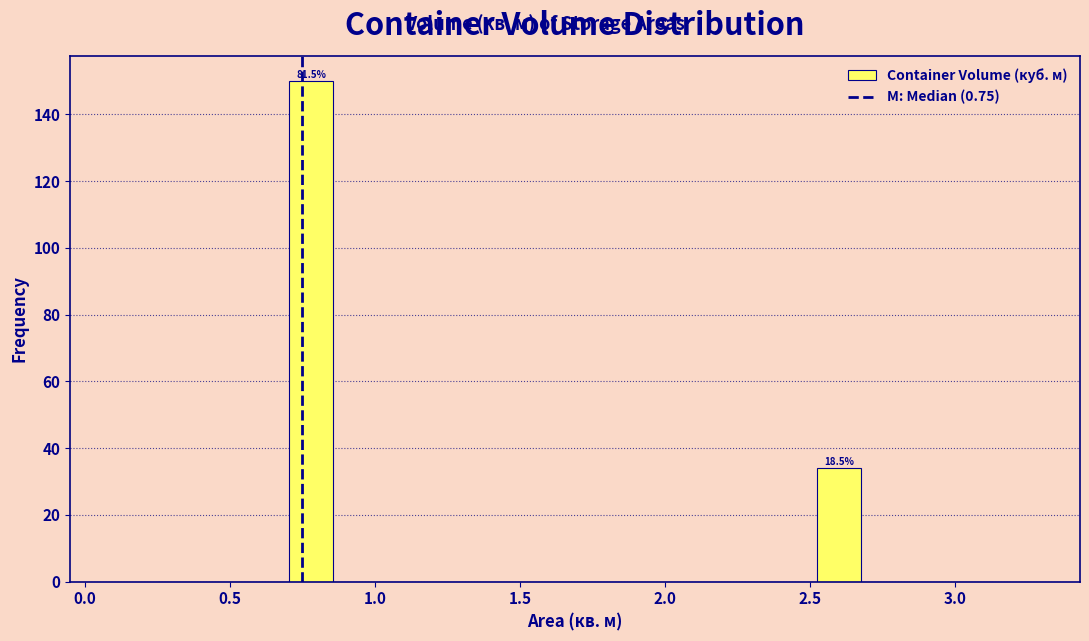

Around what value on the x-axis is the tallest bar? Give the approximate position of its centre, as read against the axis.

0.80